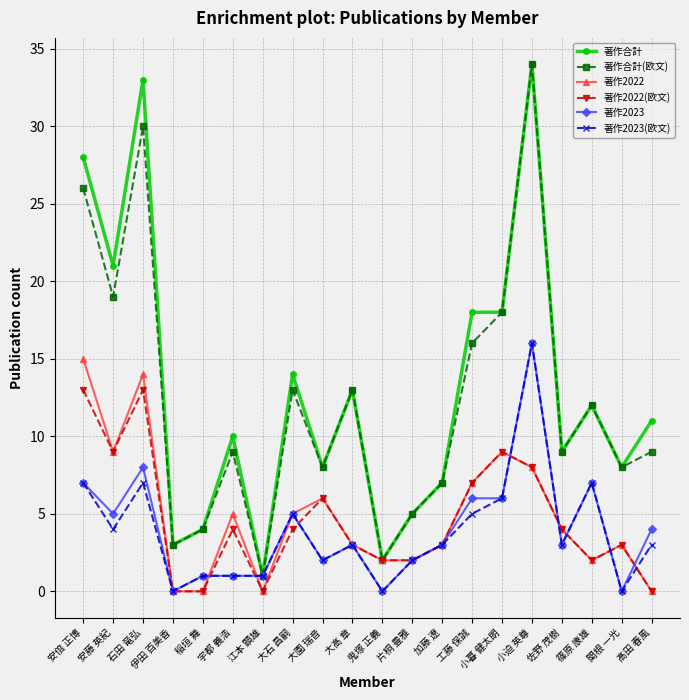

What is the highest value of the 著作2022 series?

15